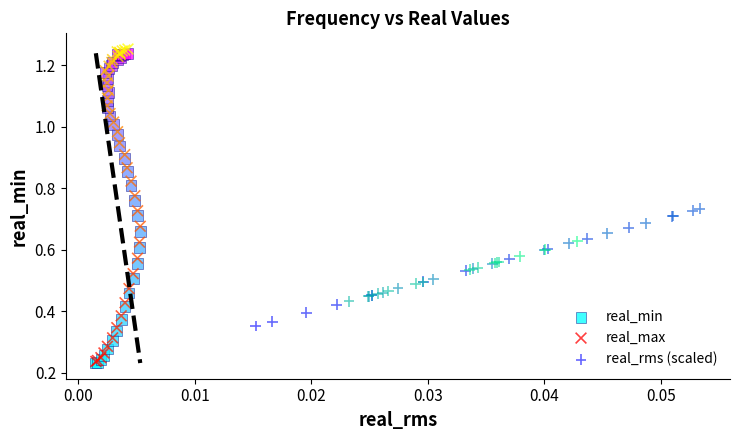

Which series has the largest Y range (max minus min)?

real_max